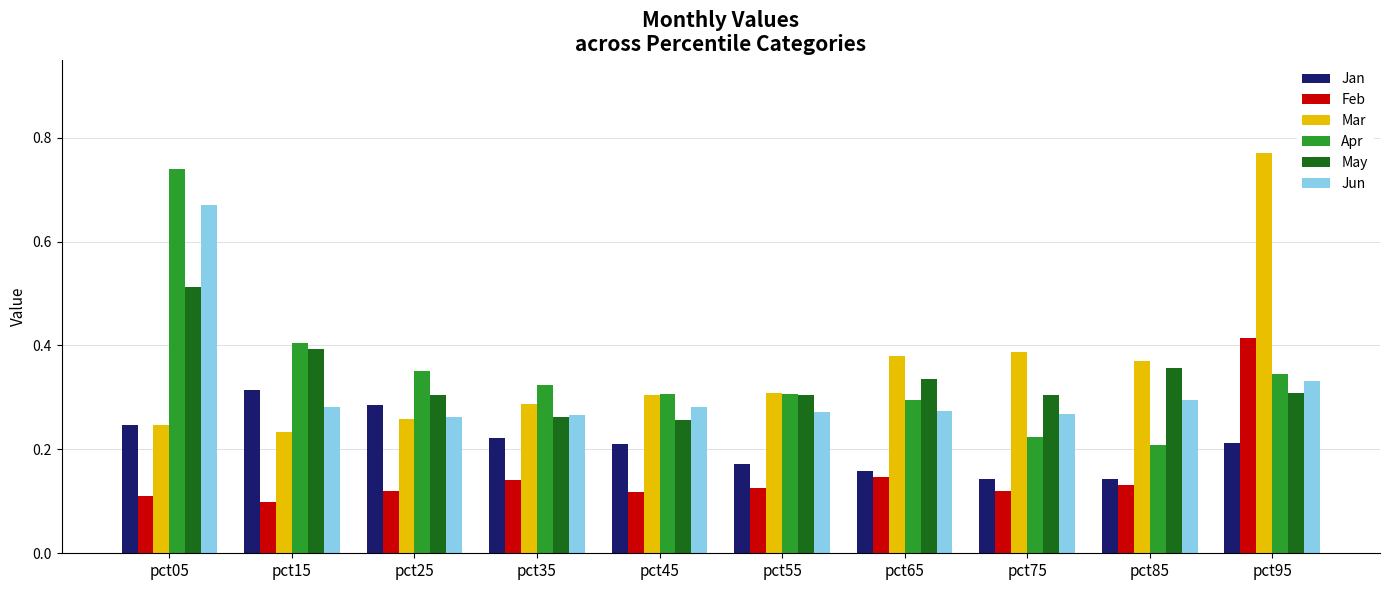

How many Jun values are between 0 and 1?

10